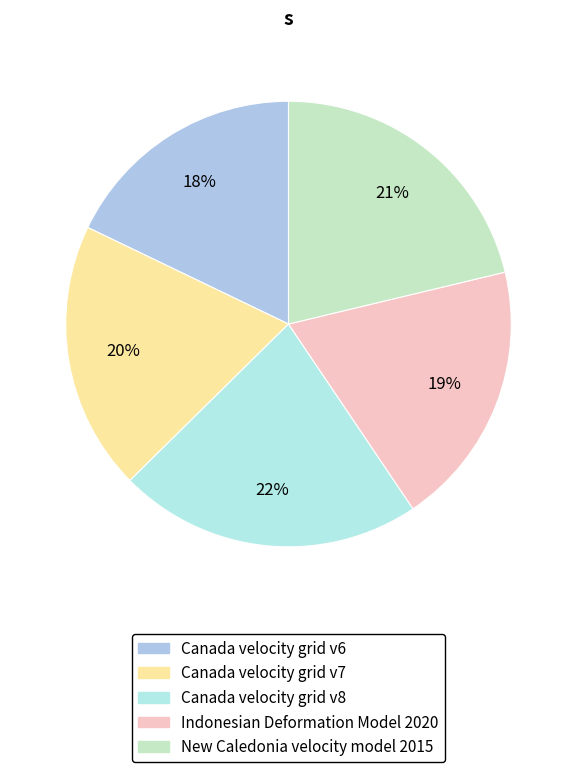

The New Caledonia velocity model 2015 slice represents 21% of the pie. True or false?

True